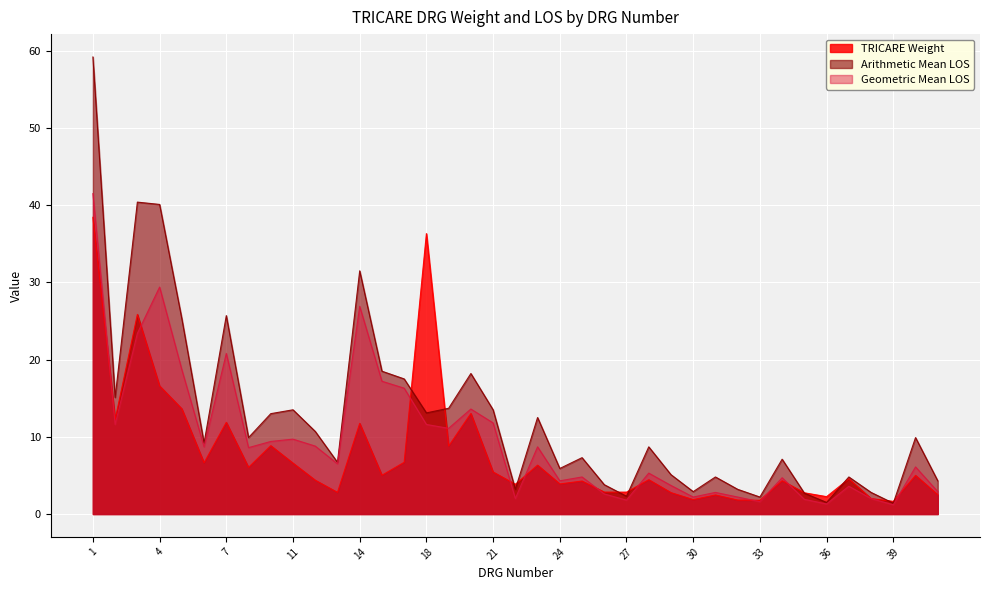

Reading left to right, transcribe all the data shown in this chart.

TRICARE Weight: 1=38.4	2=12.2	3=25.9	4=16.6	5=13.6	6=6.6	7=11.9	8=6.0	10=8.8	11=6.6	12=4.4	13=2.8	14=11.7	16=5.0	17=6.7	18=36.3	19=8.8	20=13.0	21=5.4	22=3.9	23=6.3	24=3.9	25=4.3	26=2.8	27=2.8	28=4.4	29=2.8	30=1.9	31=2.5	32=1.8	33=1.8	34=4.3	35=2.7	36=2.3	37=4.6	38=2.0	39=1.6	40=5.0	41=2.5
Arithmetic Mean LOS: 1=59.2	2=15.1	3=40.4	4=40.1	5=25.3	6=9.2	7=25.7	8=9.9	10=13.0	11=13.5	12=10.7	13=6.7	14=31.5	16=18.5	17=17.5	18=13.1	19=13.7	20=18.2	21=13.5	22=3.2	23=12.5	24=5.9	25=7.3	26=3.8	27=2.3	28=8.7	29=5.1	30=2.9	31=4.8	32=3.2	33=2.2	34=7.1	35=2.7	36=1.5	37=4.8	38=2.8	39=1.4	40=9.9	41=4.3
Geometric Mean LOS: 1=41.5	2=11.6	3=23.4	4=29.4	5=18.7	6=8.7	7=20.8	8=8.6	10=9.4	11=9.7	12=8.8	13=6.5	14=26.9	16=17.2	17=16.3	18=11.6	19=11.1	20=13.6	21=11.8	22=2.0	23=8.7	24=4.3	25=4.8	26=2.6	27=1.8	28=5.3	29=3.7	30=2.2	31=2.8	32=2.2	33=1.6	34=4.7	35=1.9	36=1.3	37=3.6	38=2.0	39=1.2	40=6.1	41=2.9